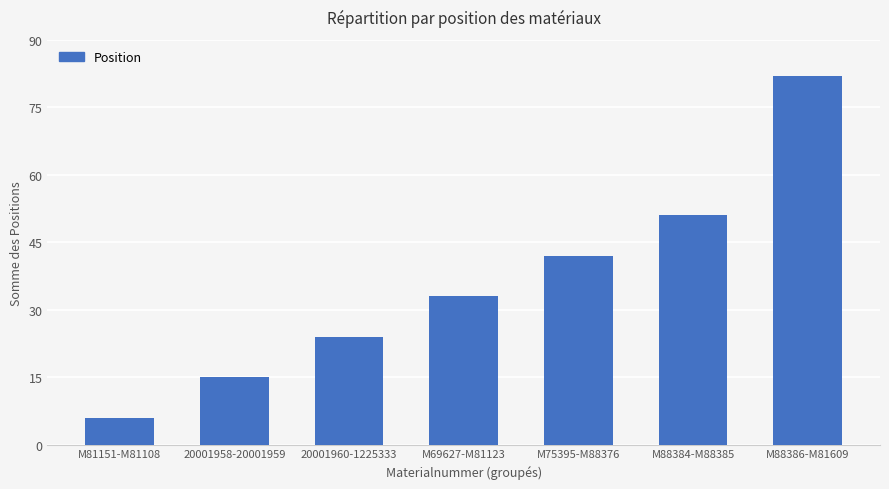

Reading left to right, list all the values displayed in this chart.

M81151-M81108=6	20001958-20001959=15	20001960-1225333=24	M69627-M81123=33	M75395-M88376=42	M88384-M88385=51	M88386-M81609=82